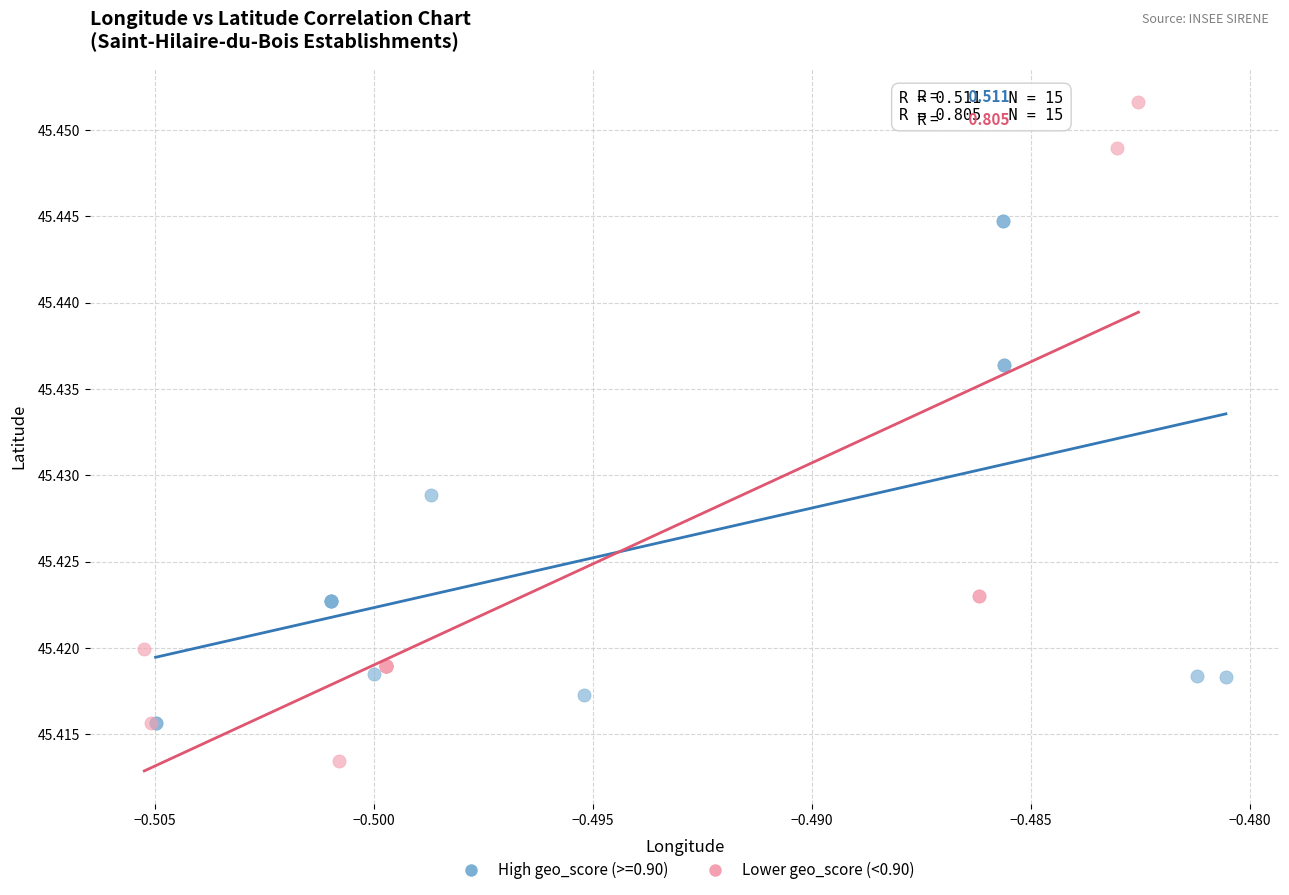

Which series reaches the maximum Y coordinate?

Lower geo_score (<0.90)